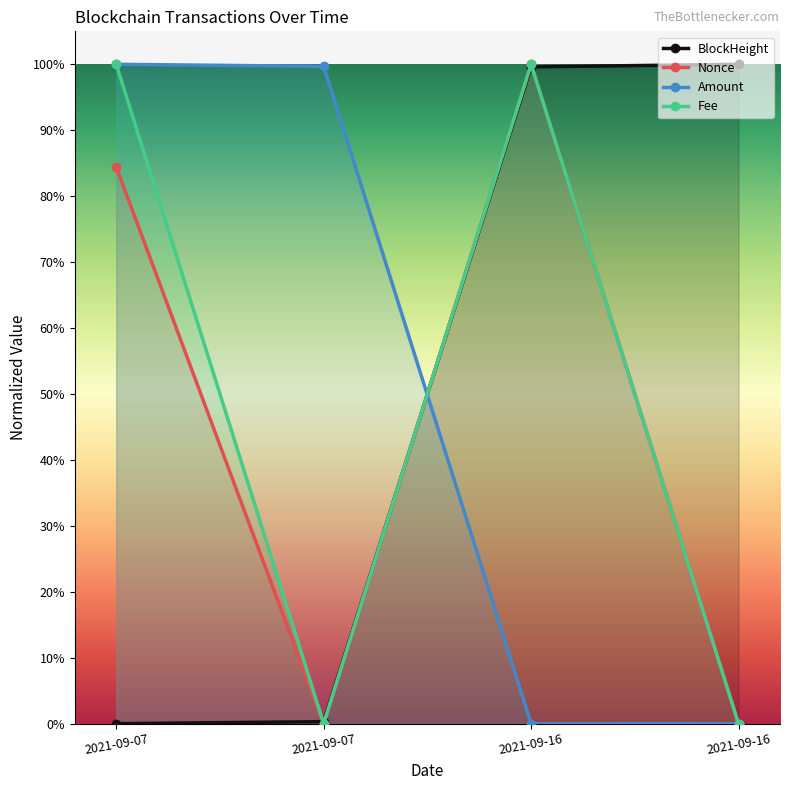

The Amount series shows 1.0 at 2021-09-07. True or false?

True